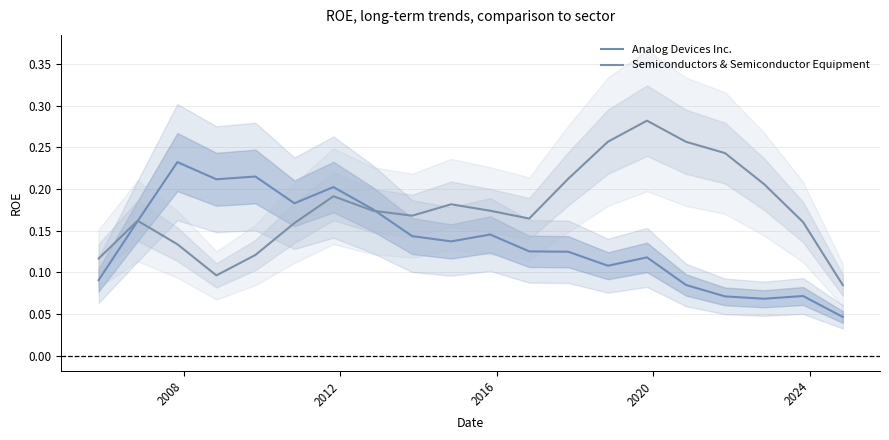

What is the value of the Analog Devices Inc. point at the 1st from the left?

0.1